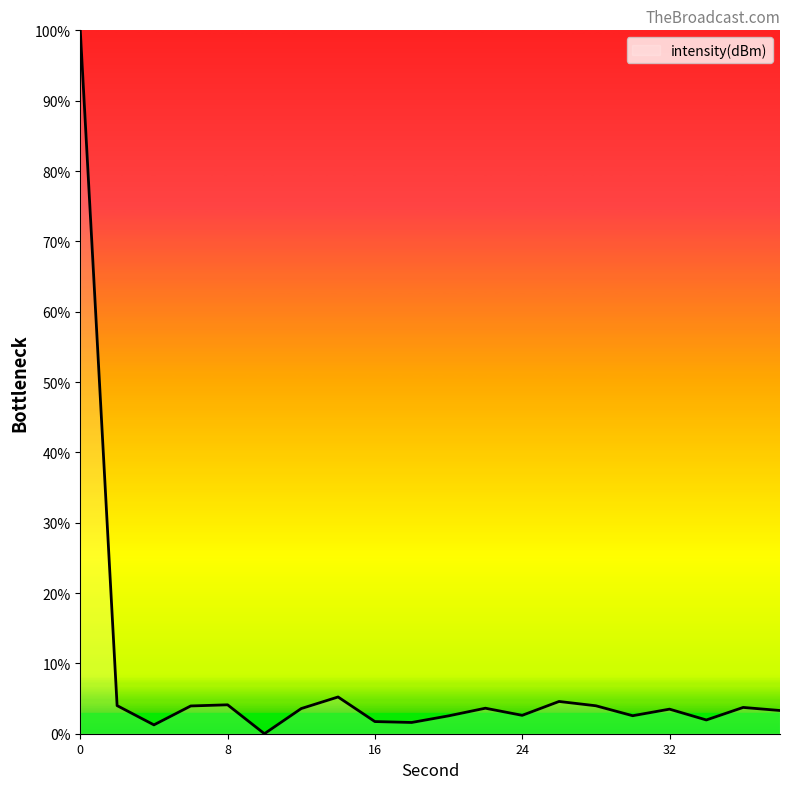

What is the maximum value shown in the chart?

100.0